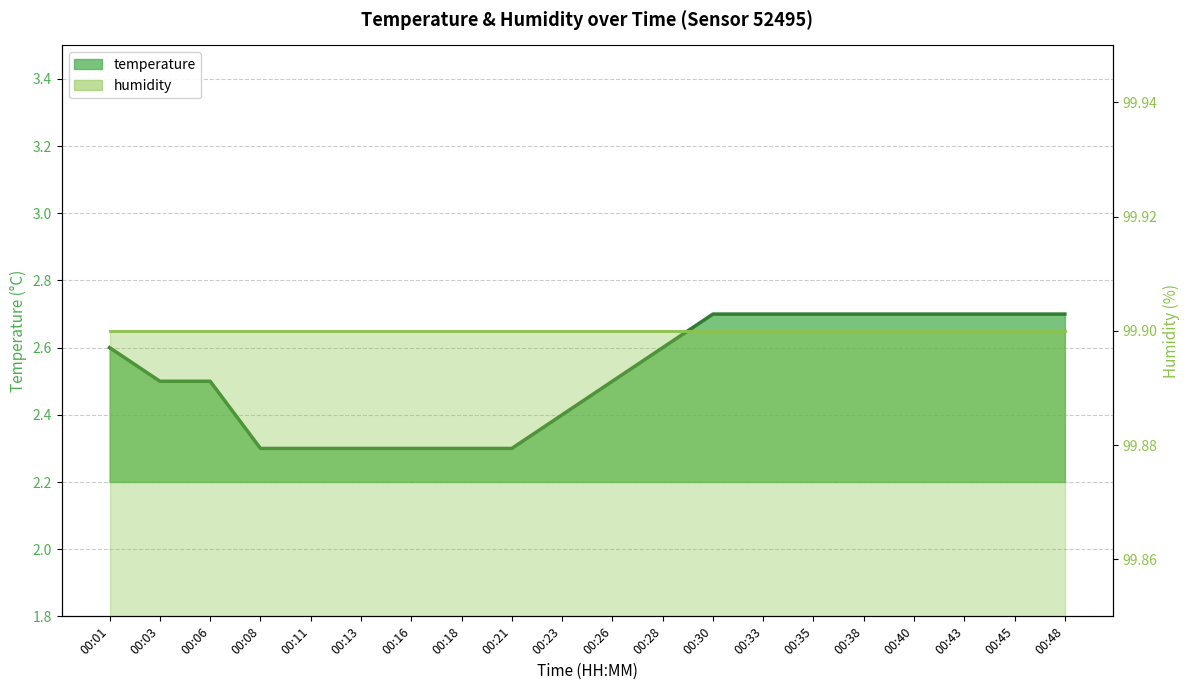

Does the chart display data point markers on the line(s)?

No